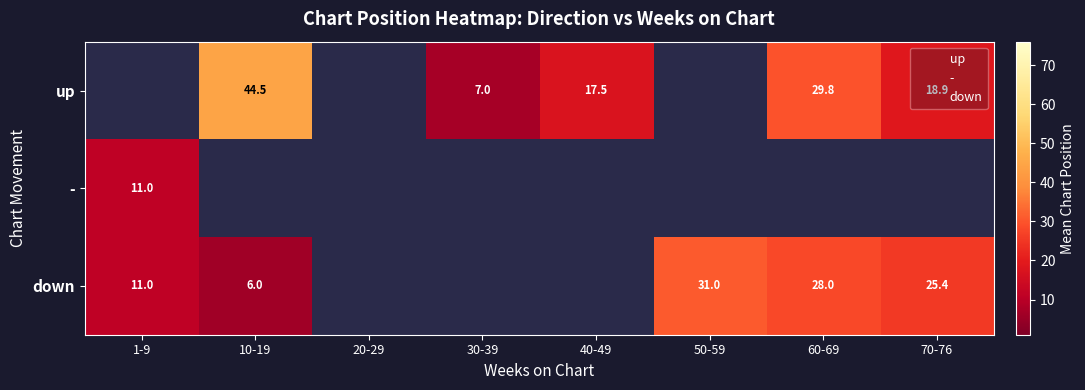

Is it true that down equals 28.0 at 60-69?

True